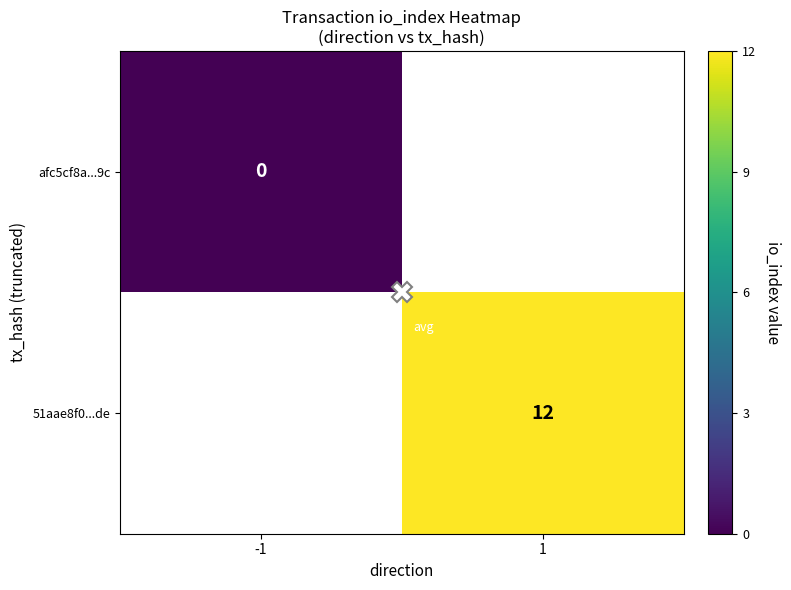

Read the 51aae8f0...de value at 1.

12.0